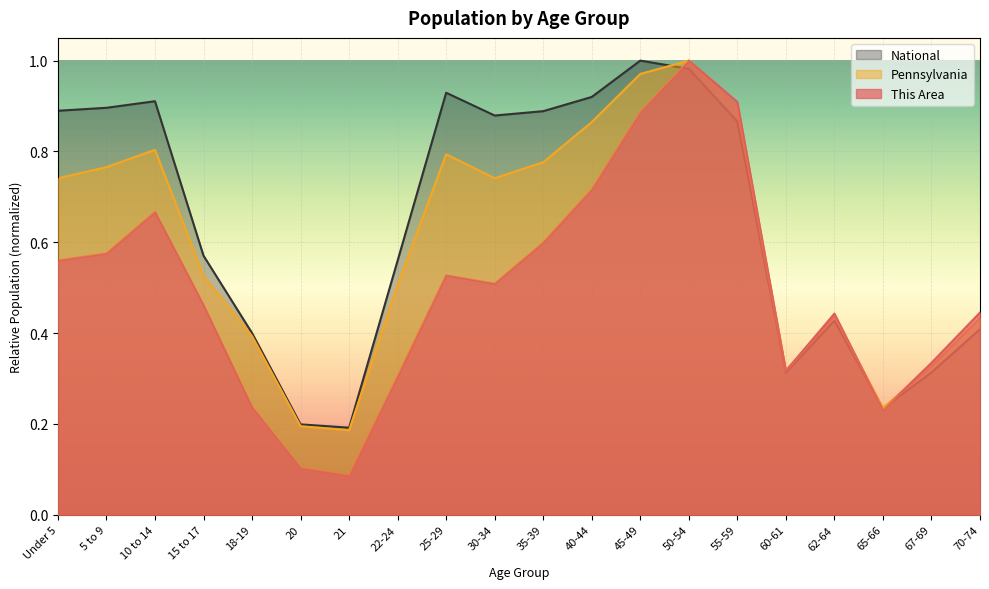

Which series has the widest spread of values?

This Area